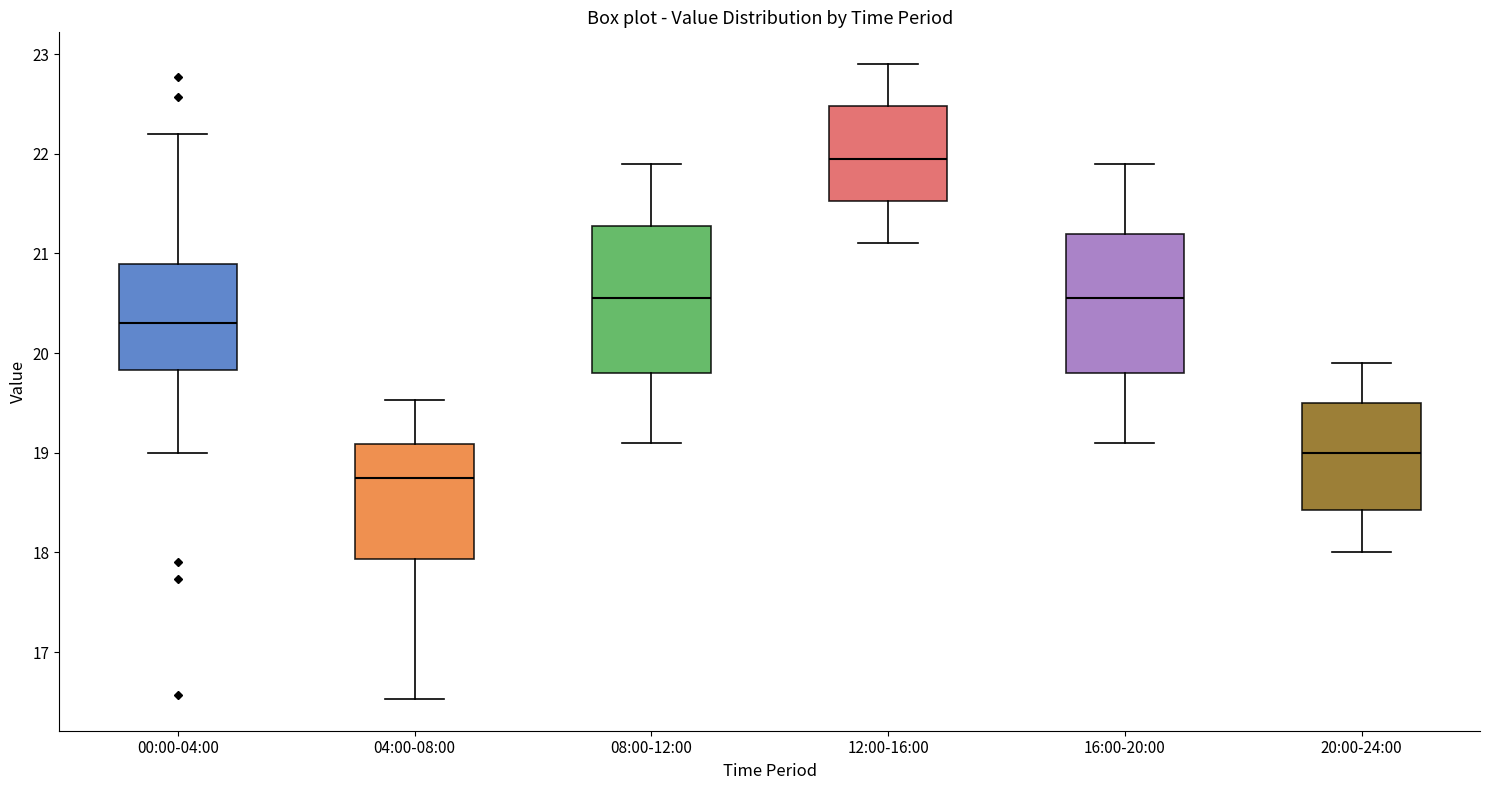

Where is the upper edge of the box for 08:00-12:00 on the y-axis? The values are not printed on the chart, so give them approximately, as read against the axis.

21.3